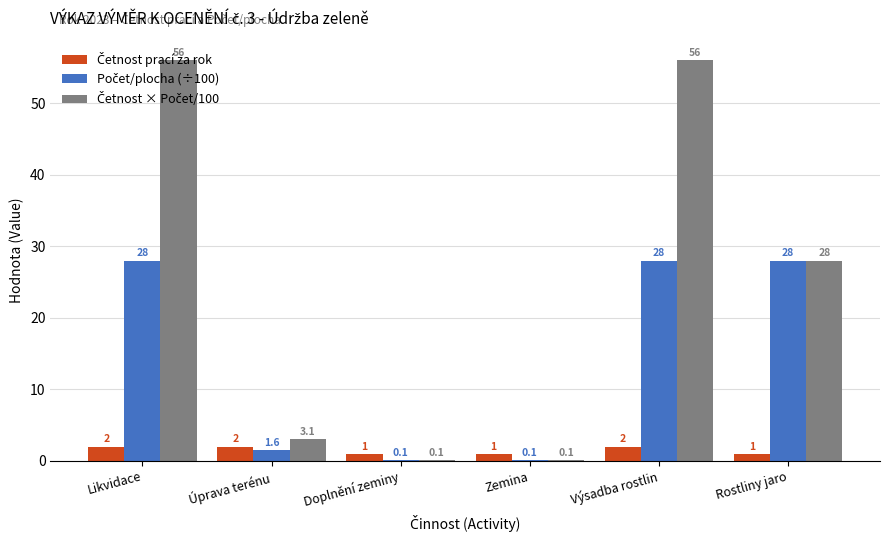

How many distinct data groups are displayed?

3